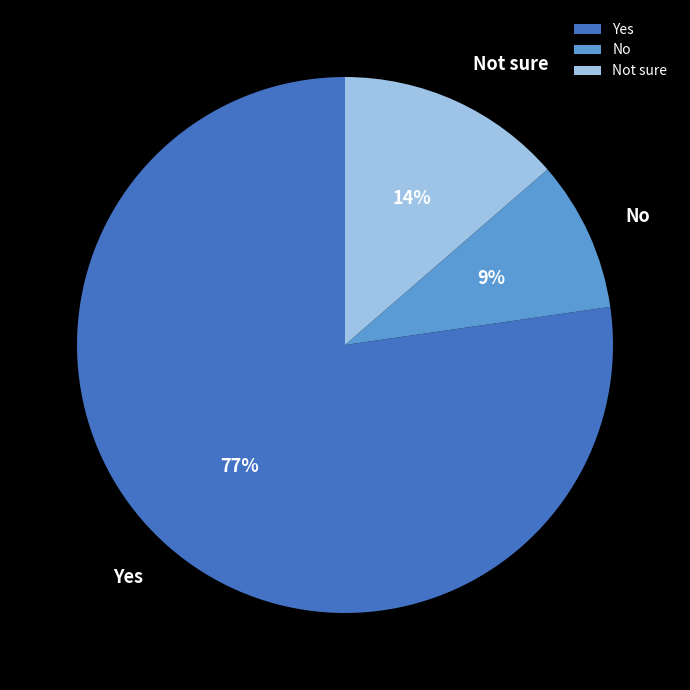

How many segments does this pie chart have?

3